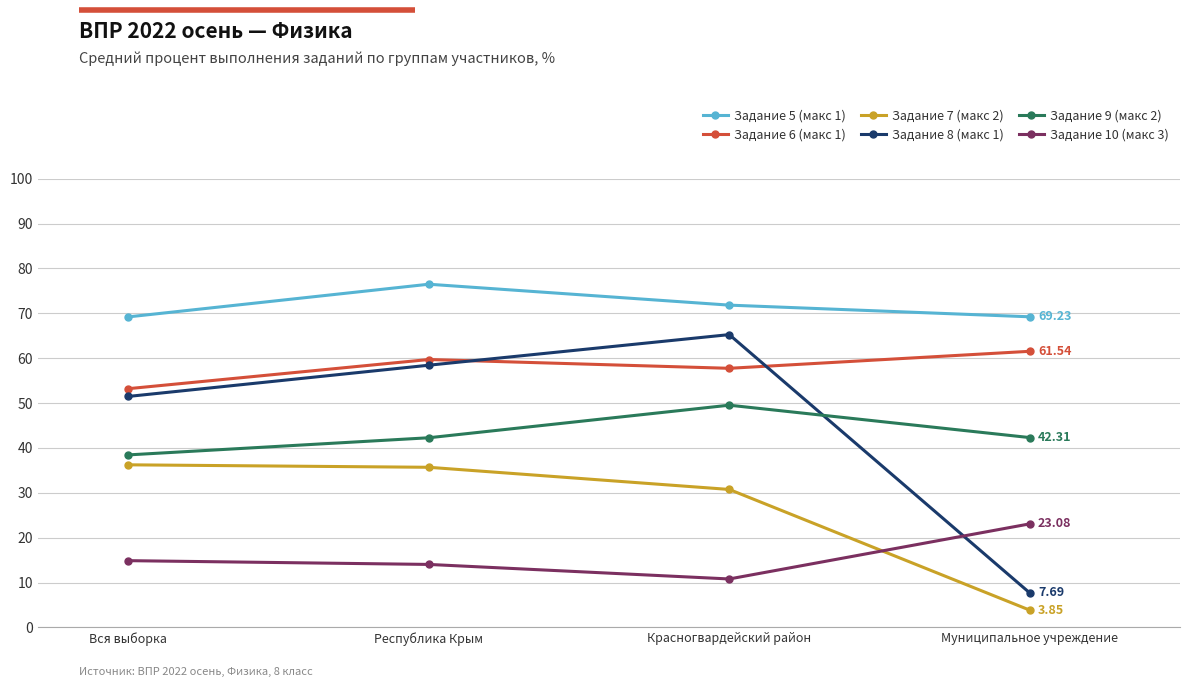

At which category does Задание 6 (макс 1) reach its first local valley?

Красногвардейский район